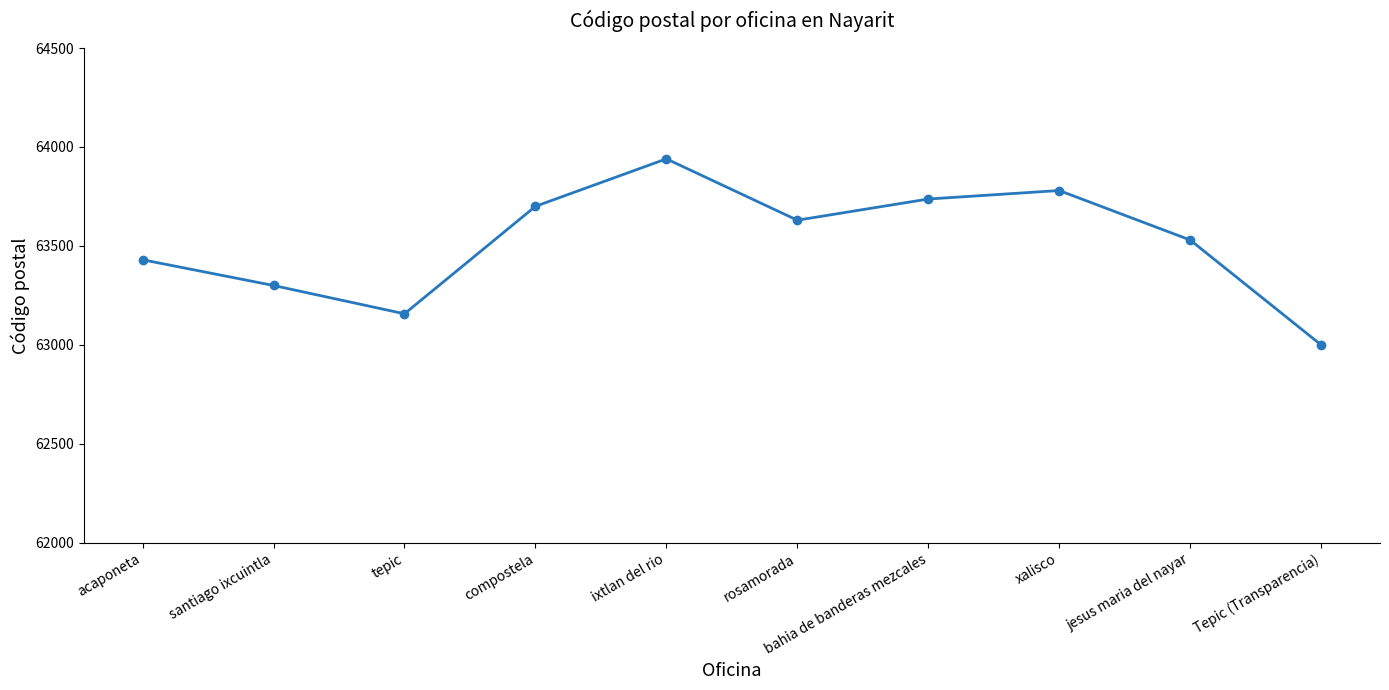

What is the change in value from santiago ixcuintla to rosamorada?

+330